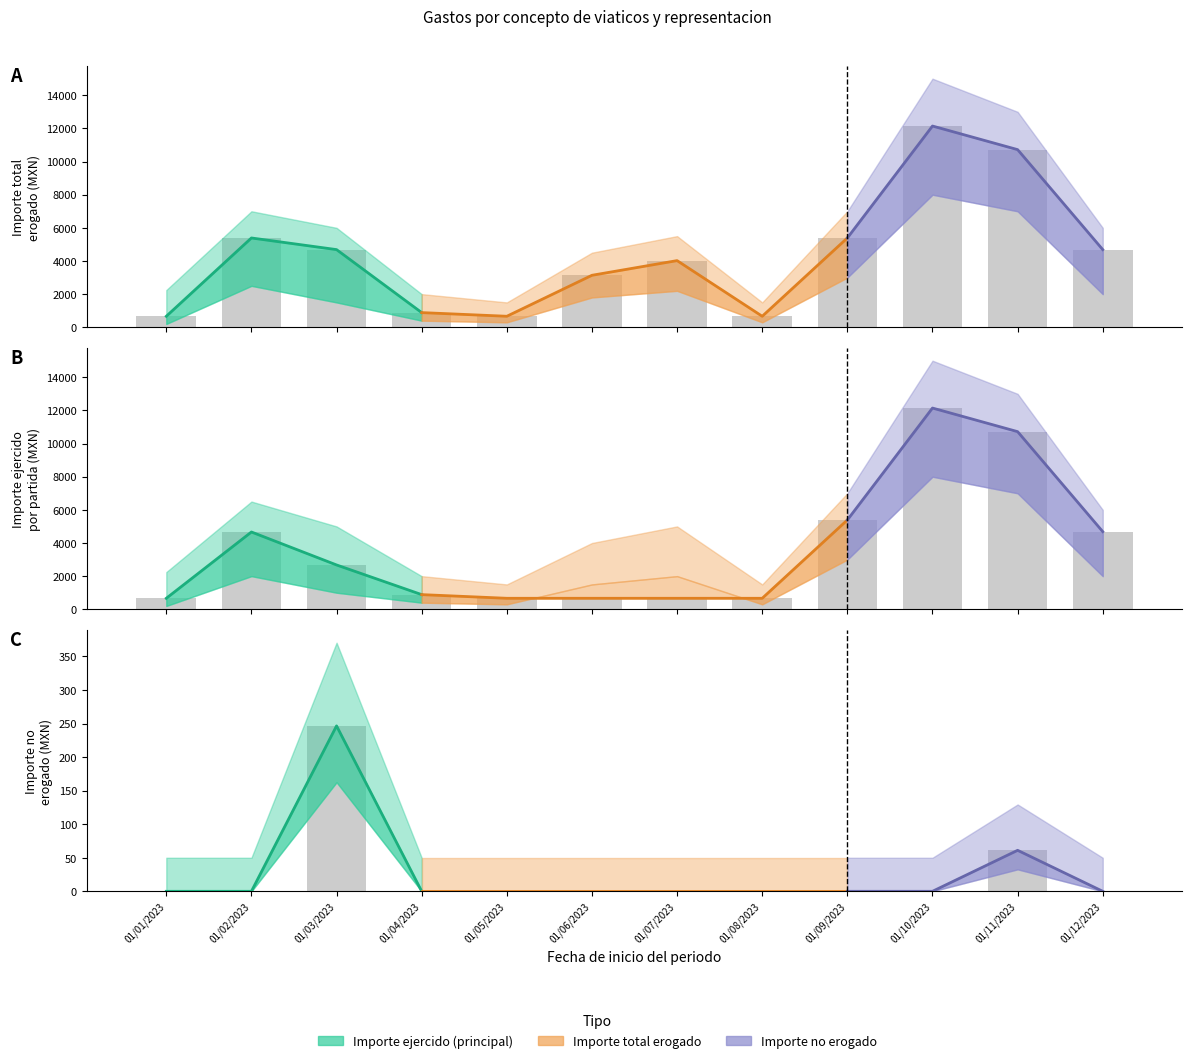

Rank the series at 01/06/2023 from highest to lowest value.

Importe total erogado, Importe ejercido (principal), Importe no erogado